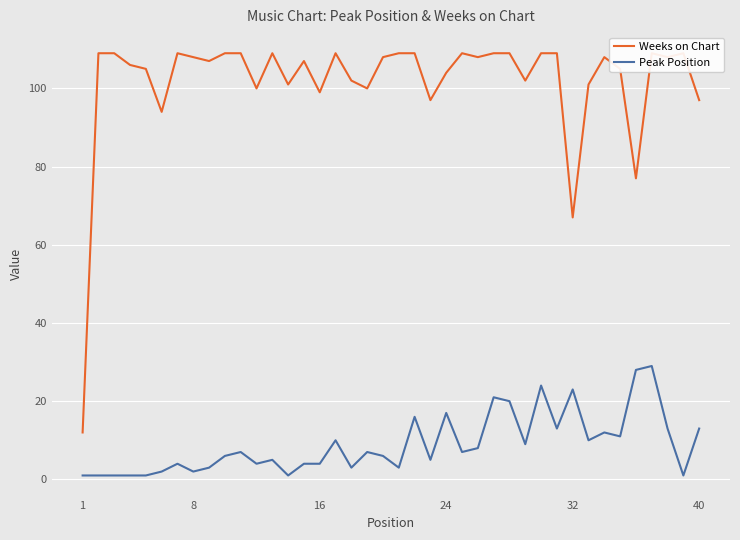

True or false: Weeks on Chart and Peak Position cross at least once.

False